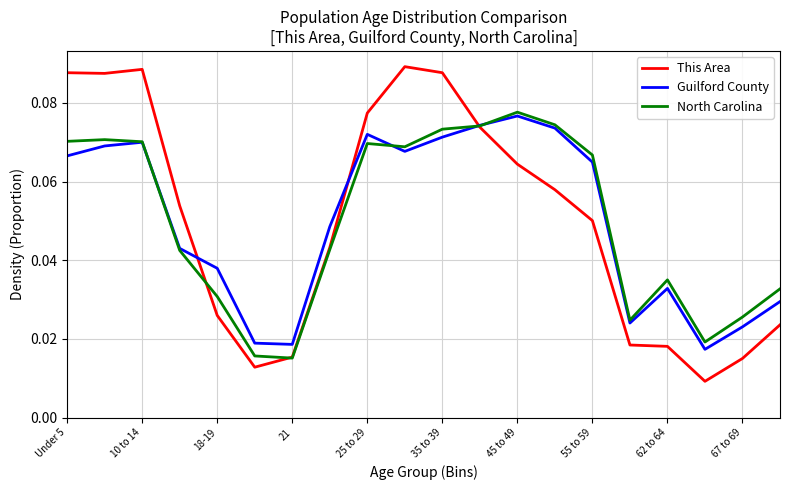

Which series has the largest range (max minus min)?

This Area